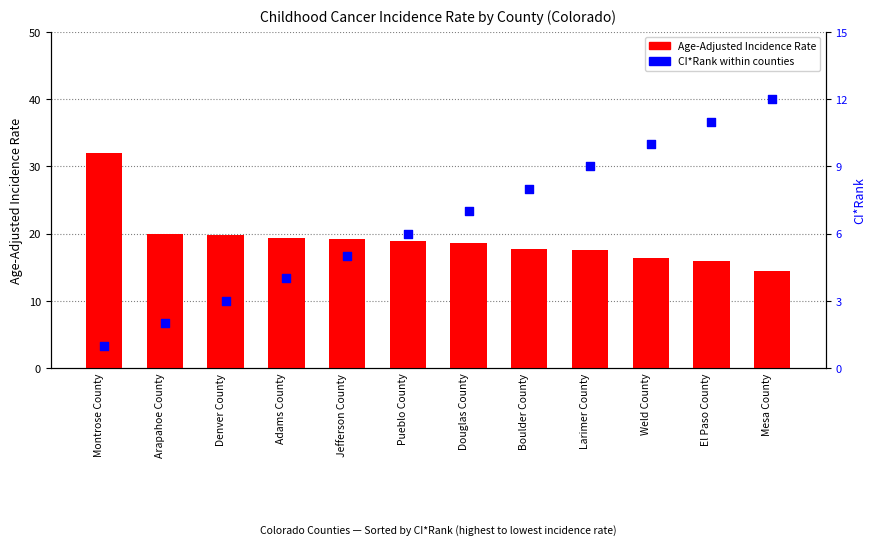

Which series has the largest total across all categories?

Age-Adjusted Incidence Rate